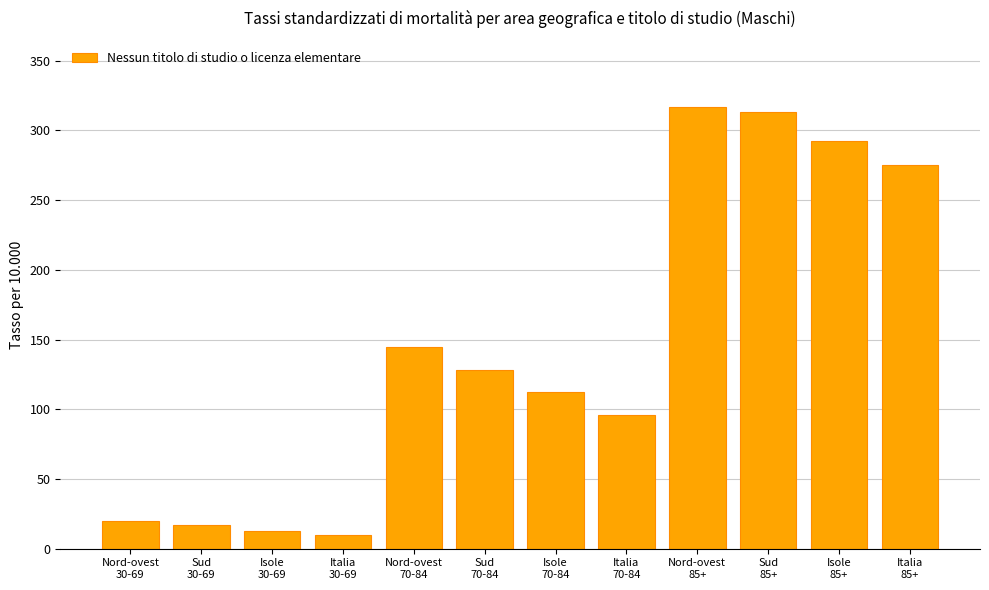

Count the number of categories in the chart.

12